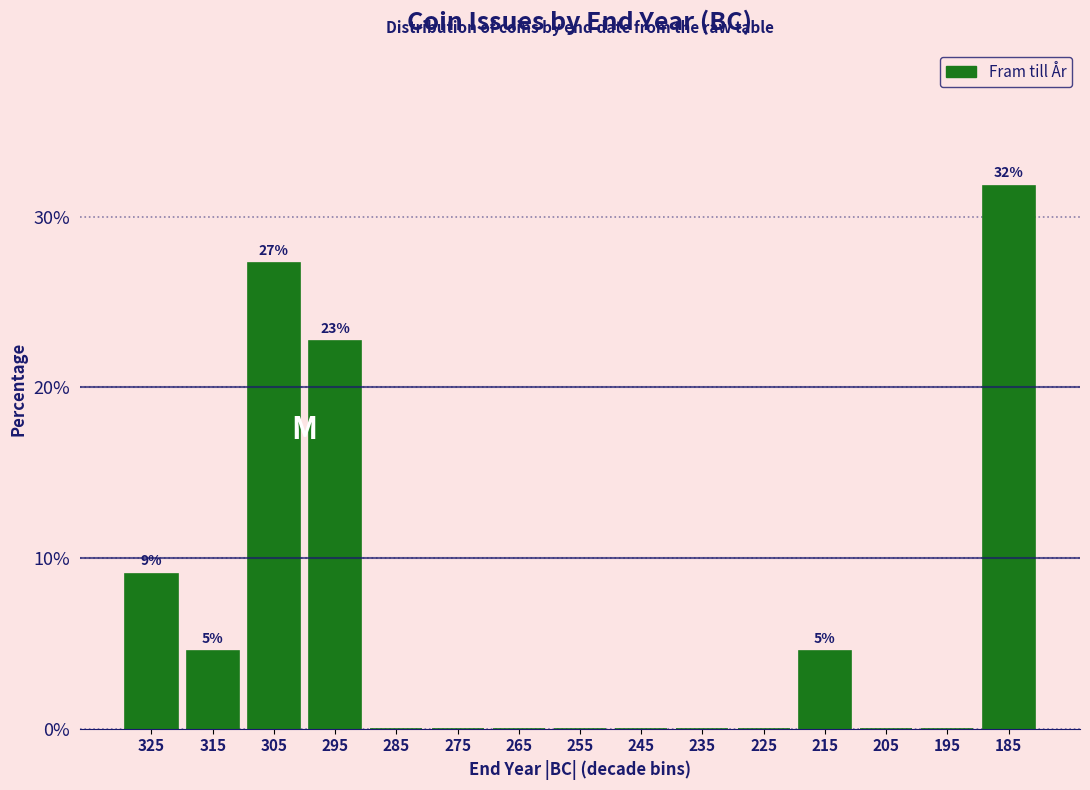

Reading right to left, list all the values displayed in this chart.

185=31.8	195=0.0	205=0.0	215=4.5	225=0.0	235=0.0	245=0.0	255=0.0	265=0.0	275=0.0	285=0.0	295=22.7	305=27.3	315=4.5	325=9.1